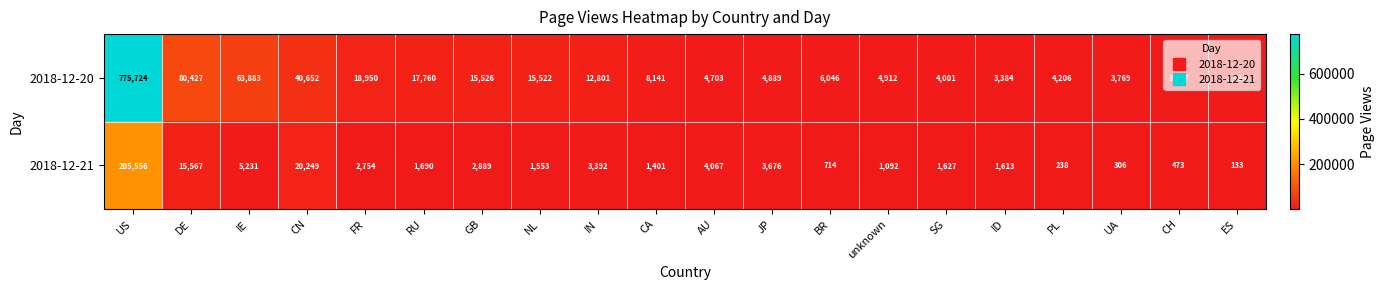

Which series changed the most between SG and ES?

2018-12-21